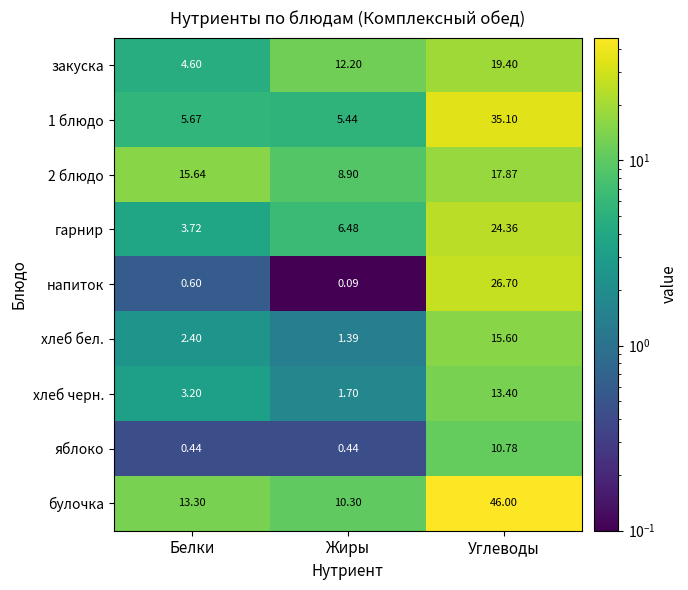

Between Белки and Жиры, which series saw the biggest shift?

закуска